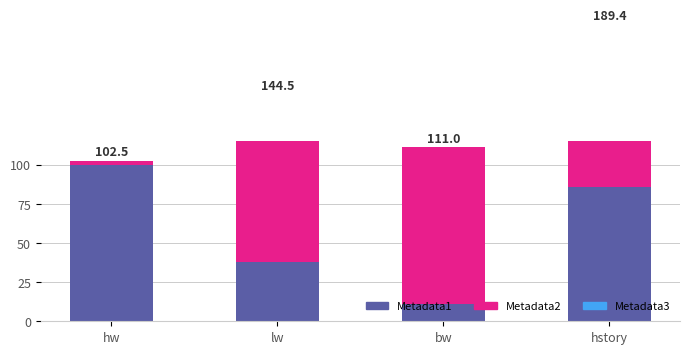

What is the total value across all series at hstory?

189.4